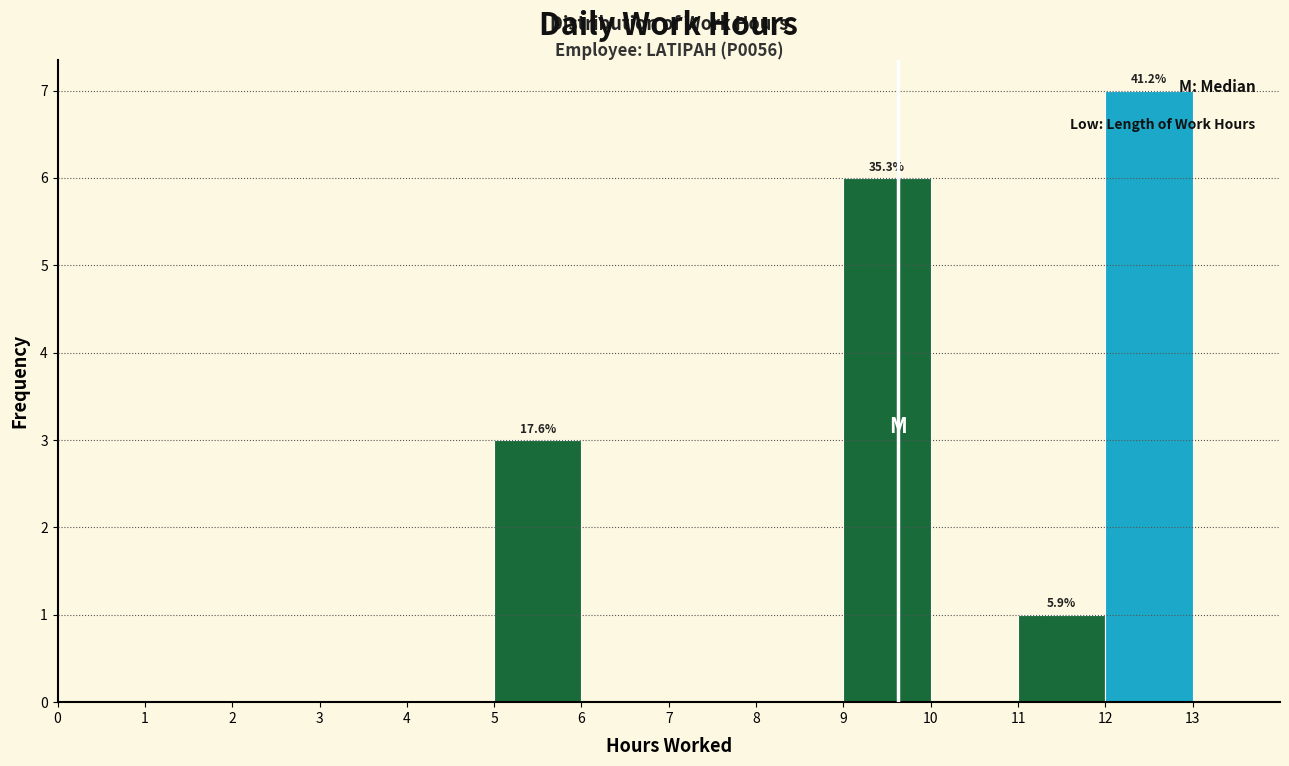

Which range on the x-axis has the tallest bar?

12 to 13